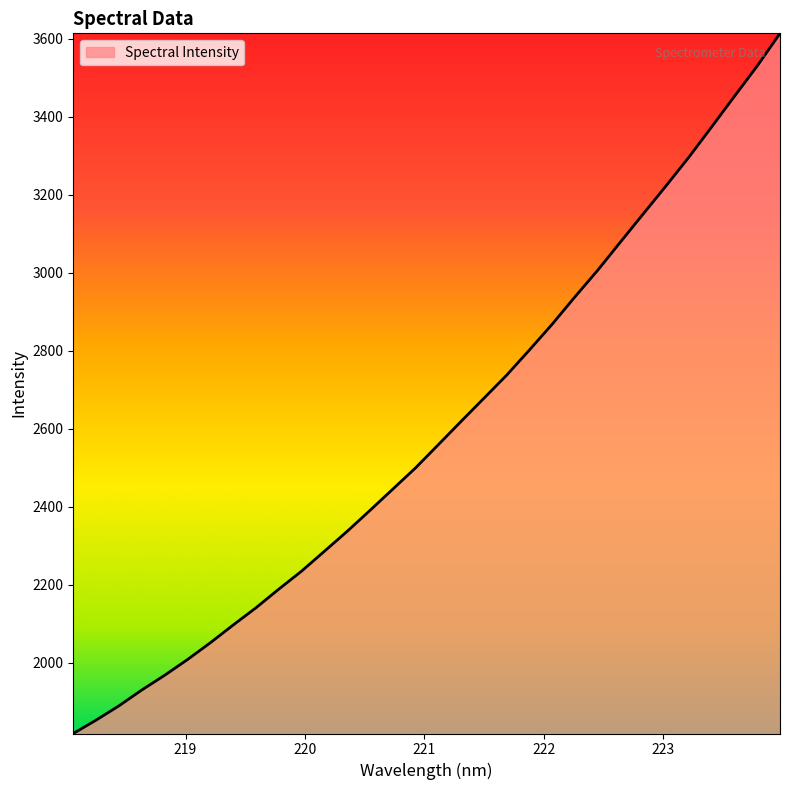

What is the maximum value shown in the chart?

3613.3